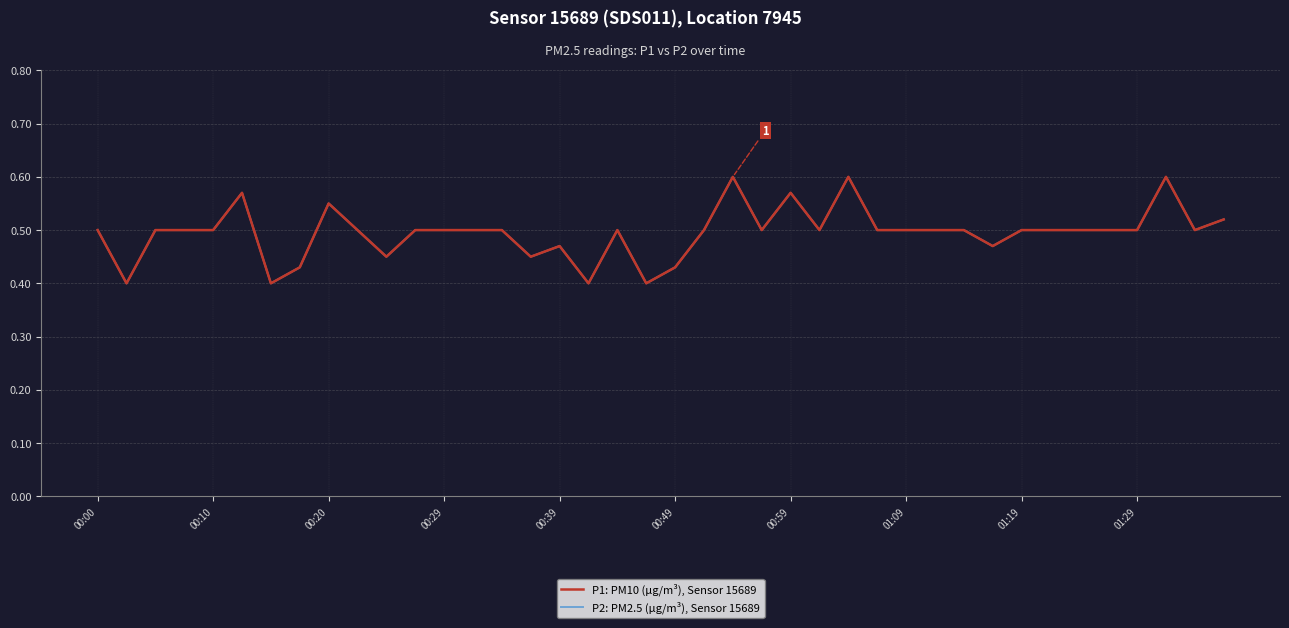

Does the chart display data point markers on the line(s)?

No